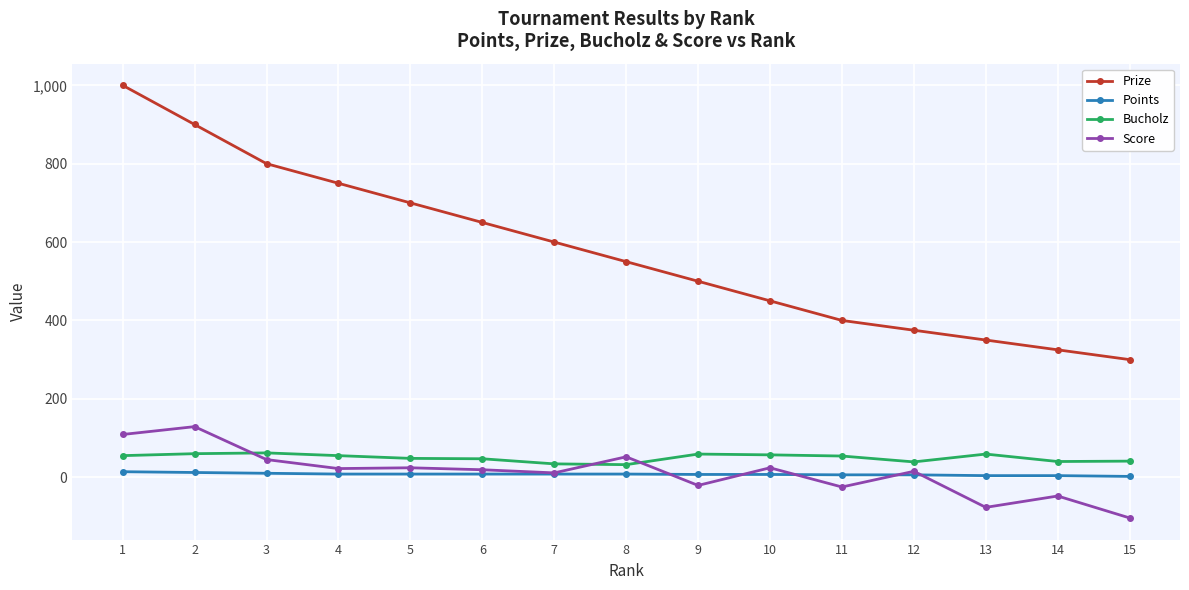

Count the number of categories in the chart.

15